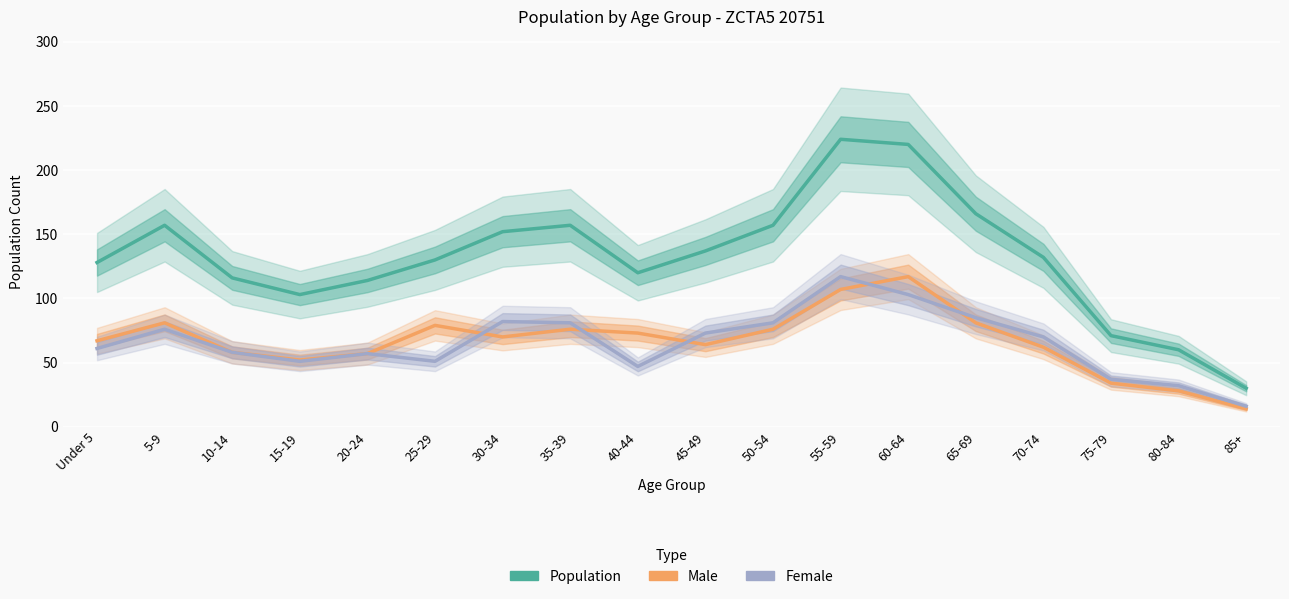

At which label does Female first exceed 70?

5-9